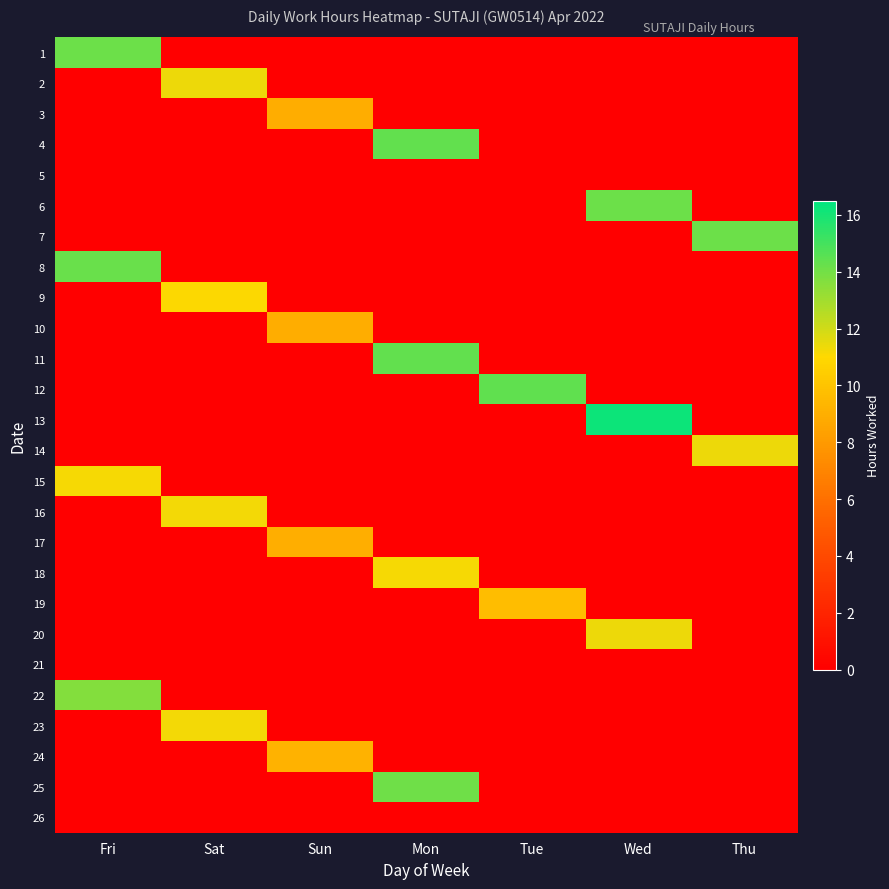

What is the greatest value displayed?

16.2